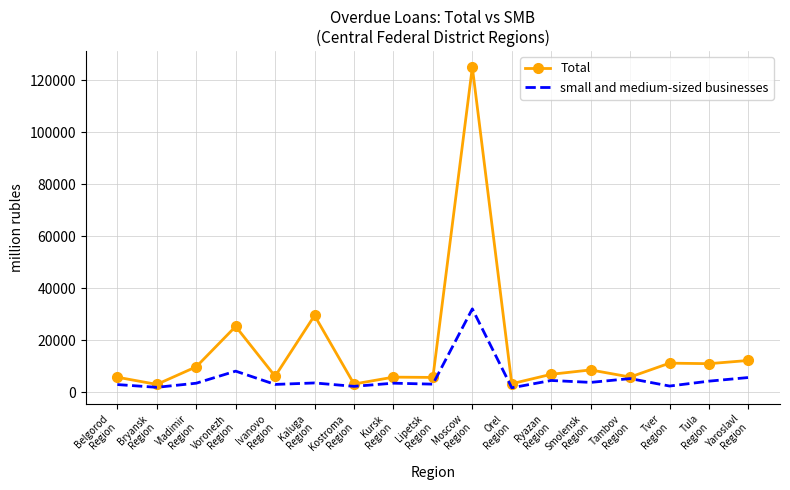

Which series has the largest range (max minus min)?

Total